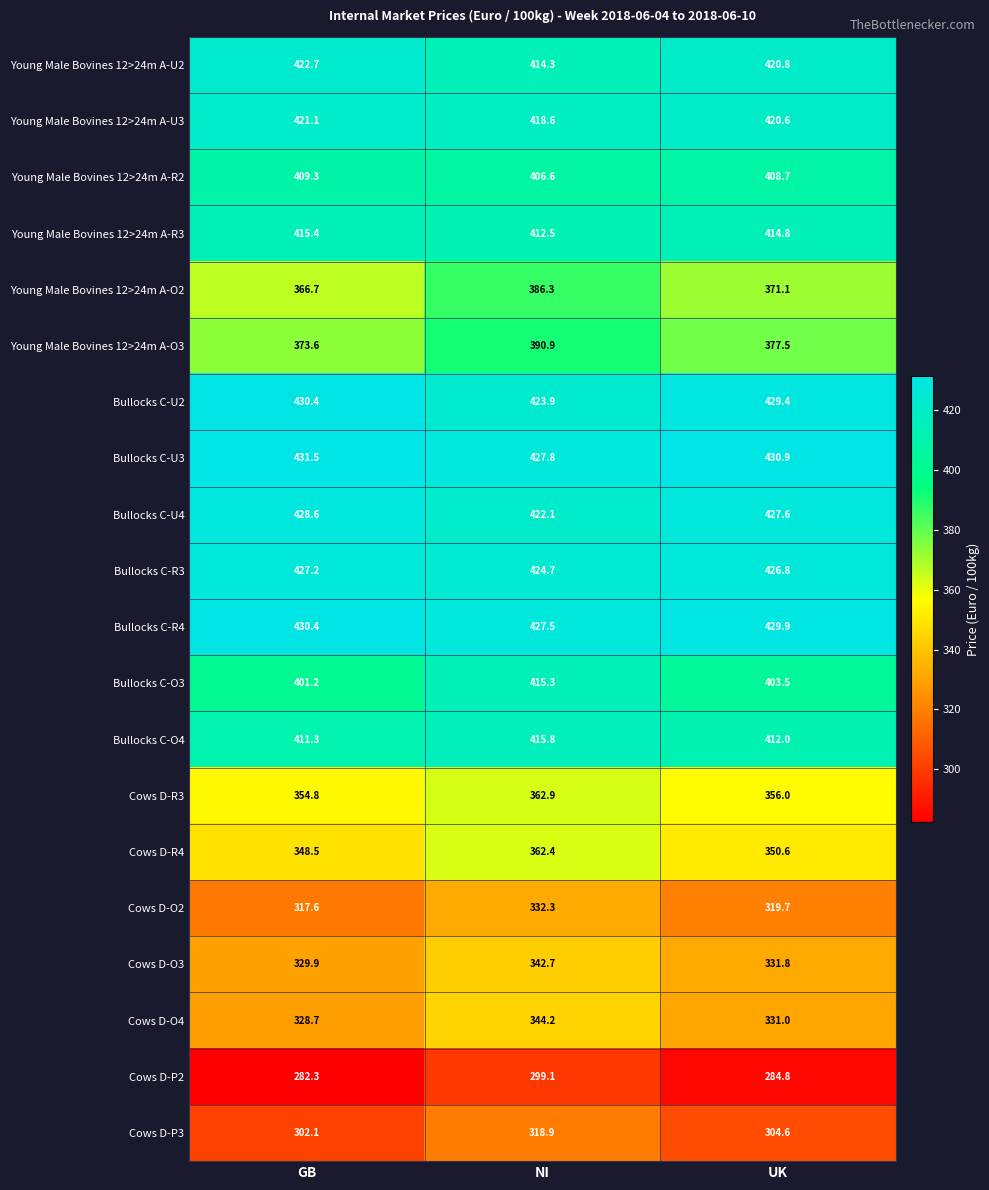

Which series has the widest spread of values?

Young Male Bovines 12>24m A-O2